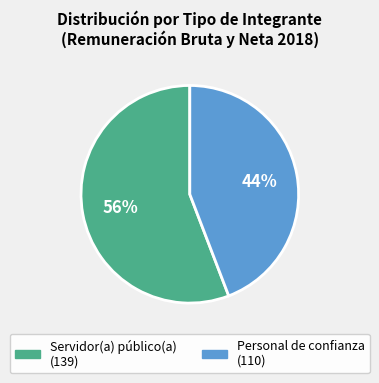

What is the smallest slice in the pie chart?

Personal de confianza